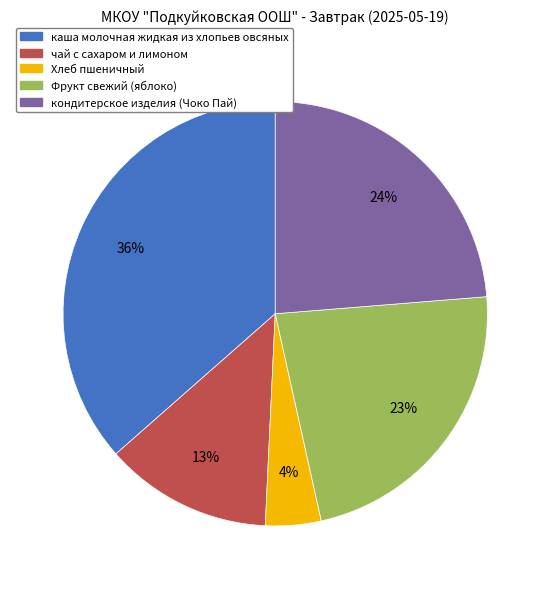

Rank the categories by value from lowest to highest.

Хлеб пшеничный, чай с сахаром и лимоном, Фрукт свежий (яблоко), кондитерское изделия (Чоко Пай), каша молочная жидкая из хлопьев овсяных